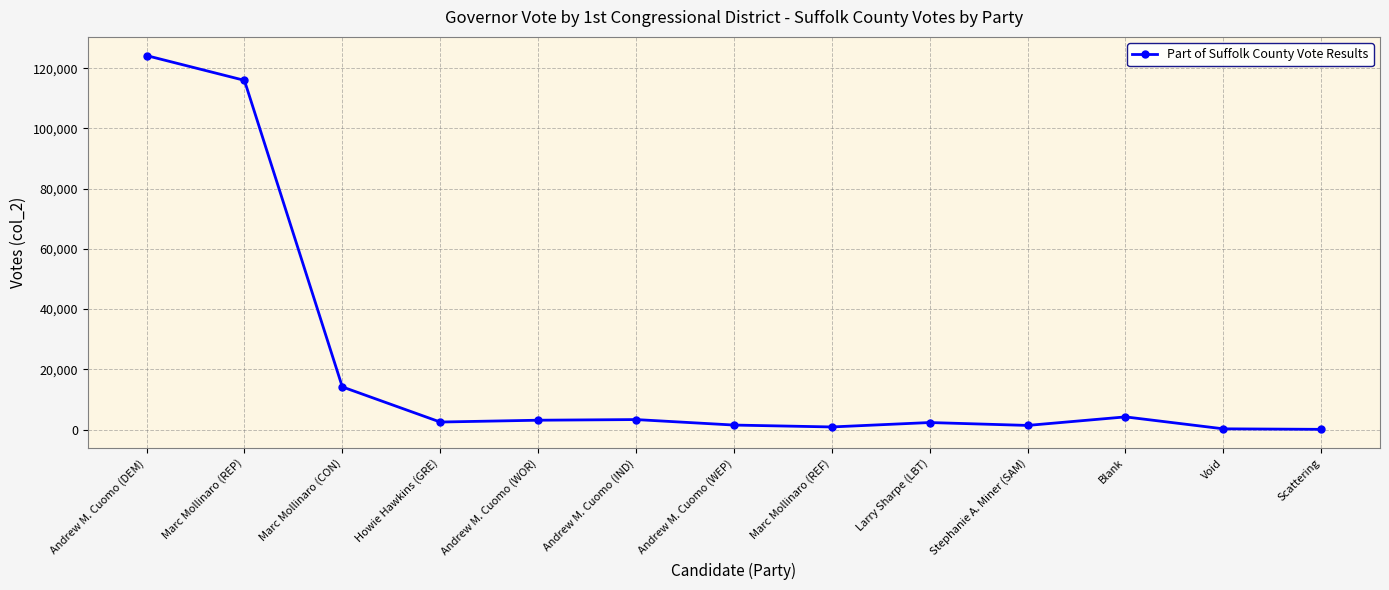

True or false: there are more than 1 points higher than both neighbors.

True